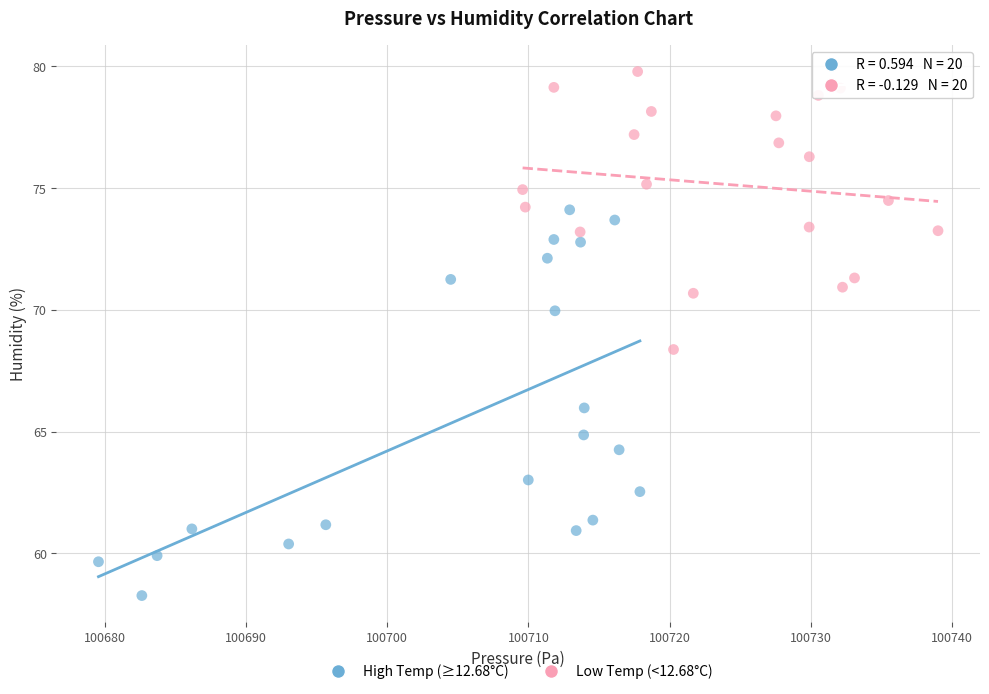

What are all the series names shown in the legend?

High Temp (≥12.68°C), Low Temp (<12.68°C)